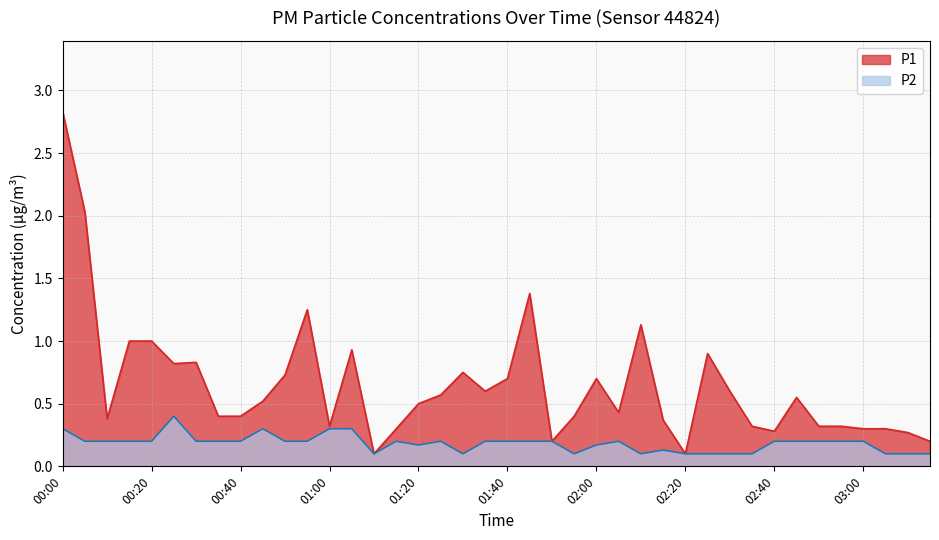

The P1 series shows 0.4 at 01:40. True or false?

False